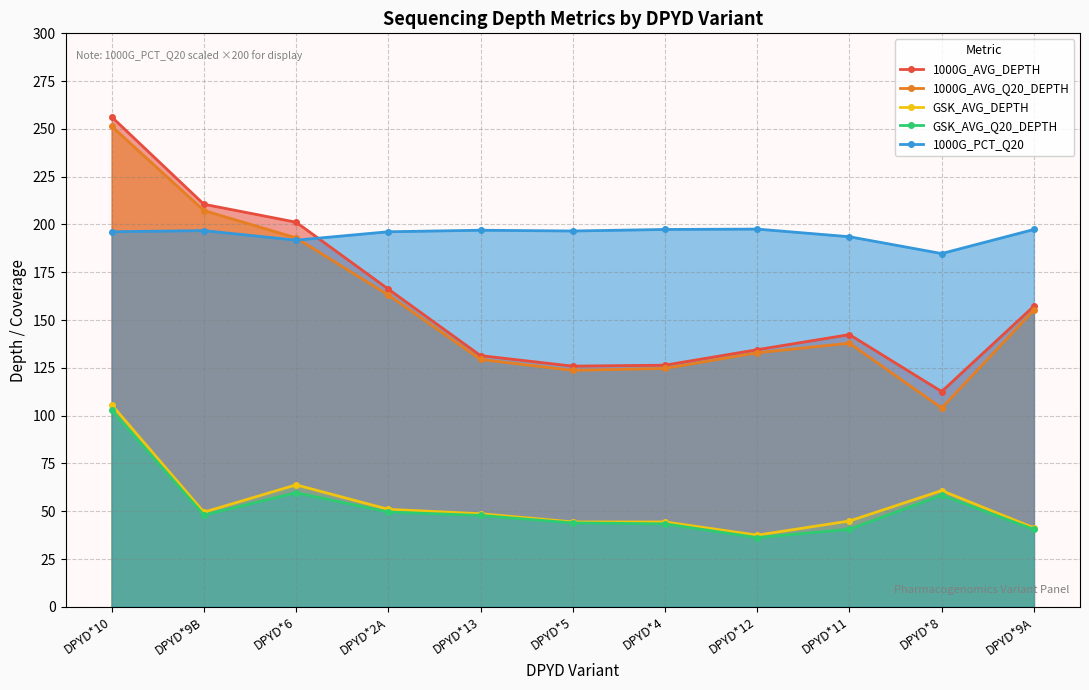

How many series are shown in this chart?

5